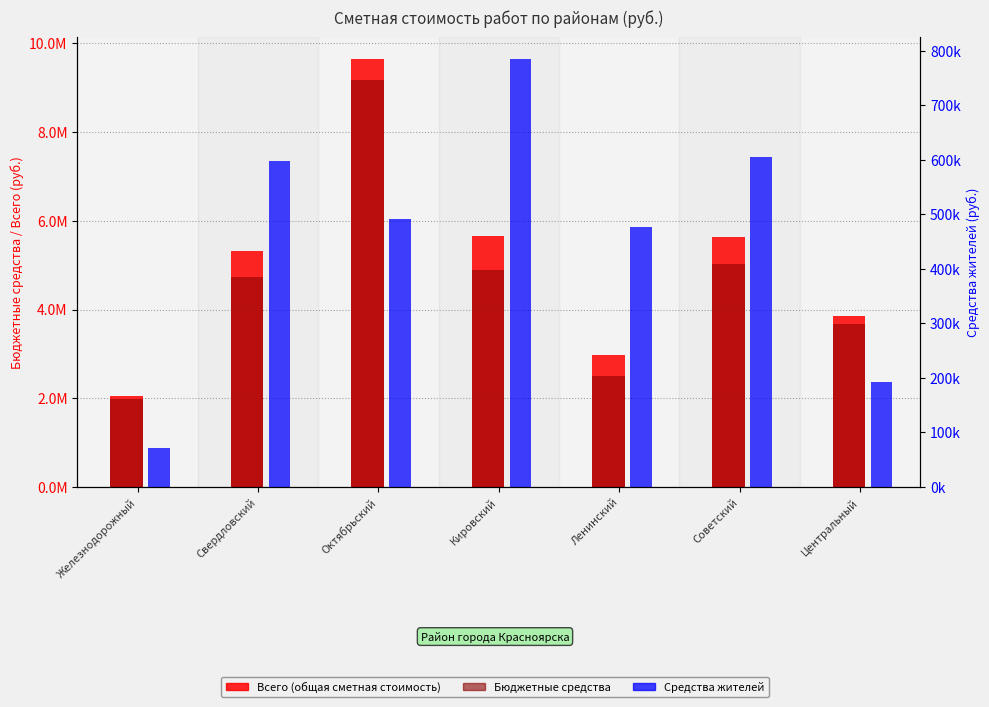

Reading left to right, extract all data points from this chart.

Всего (общая сметная стоимость): Железнодорожный=2055639.5	Свердловский=5325841.2	Октябрьский=9656772.0	Кировский=5667174.0	Ленинский=2977400.4	Советский=5635712.4	Центральный=3856203.0
Бюджетные средства: Железнодорожный=1983692.1	Свердловский=4727773.7	Октябрьский=9164276.6	Кировский=4881286.8	Ленинский=2499818.7	Советский=5031086.9	Центральный=3663403.0
Средства жителей: Железнодорожный=71947.4	Свердловский=598067.5	Октябрьский=492495.4	Кировский=785887.2	Ленинский=477581.7	Советский=604625.5	Центральный=192800.0